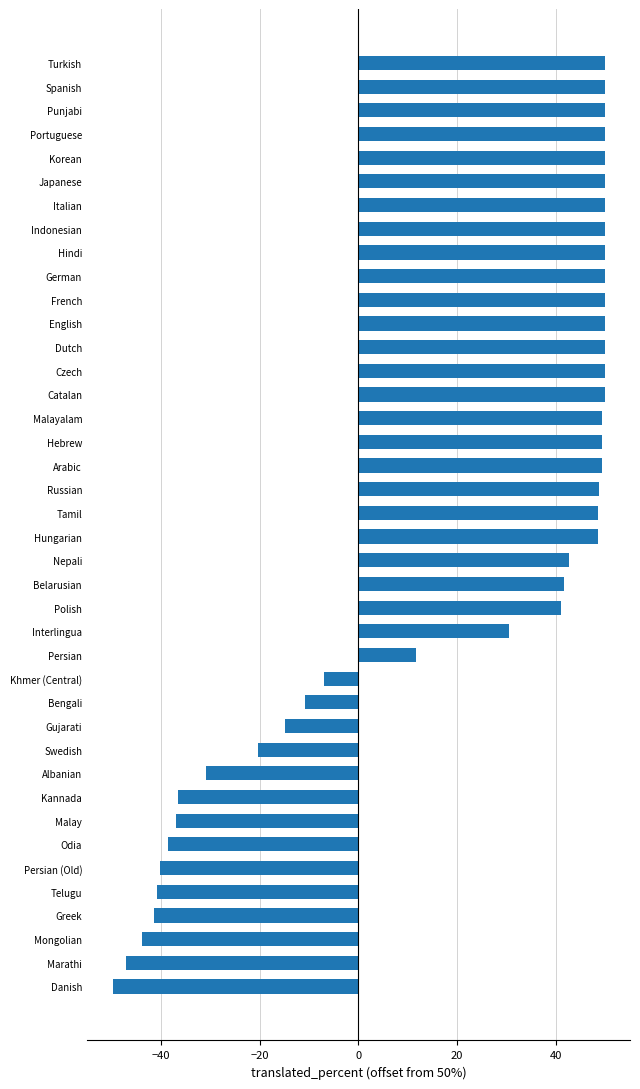

How many values are above zero?

26